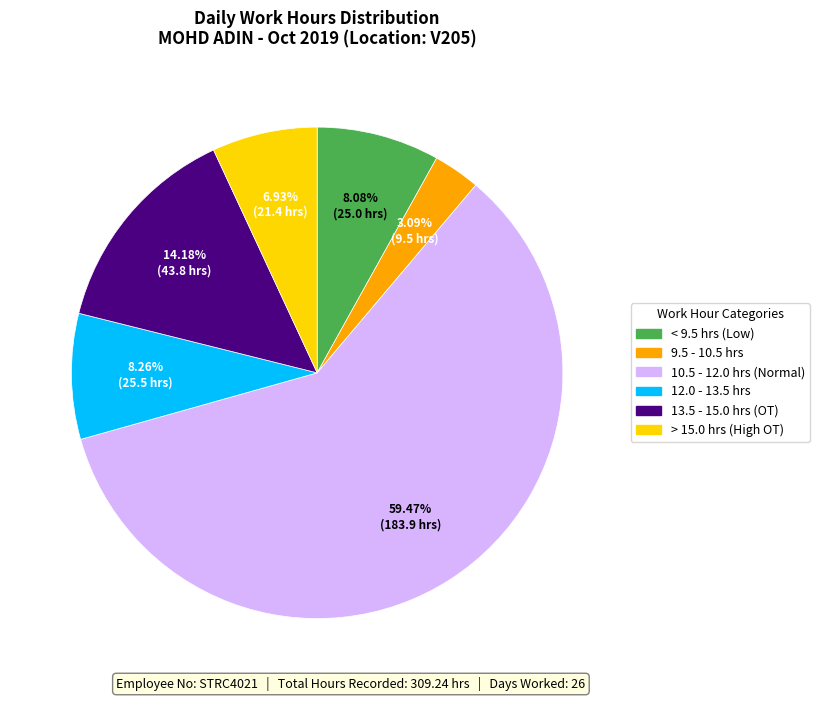

What is the largest slice in the pie chart?

10.5 - 12.0 hrs (Normal)